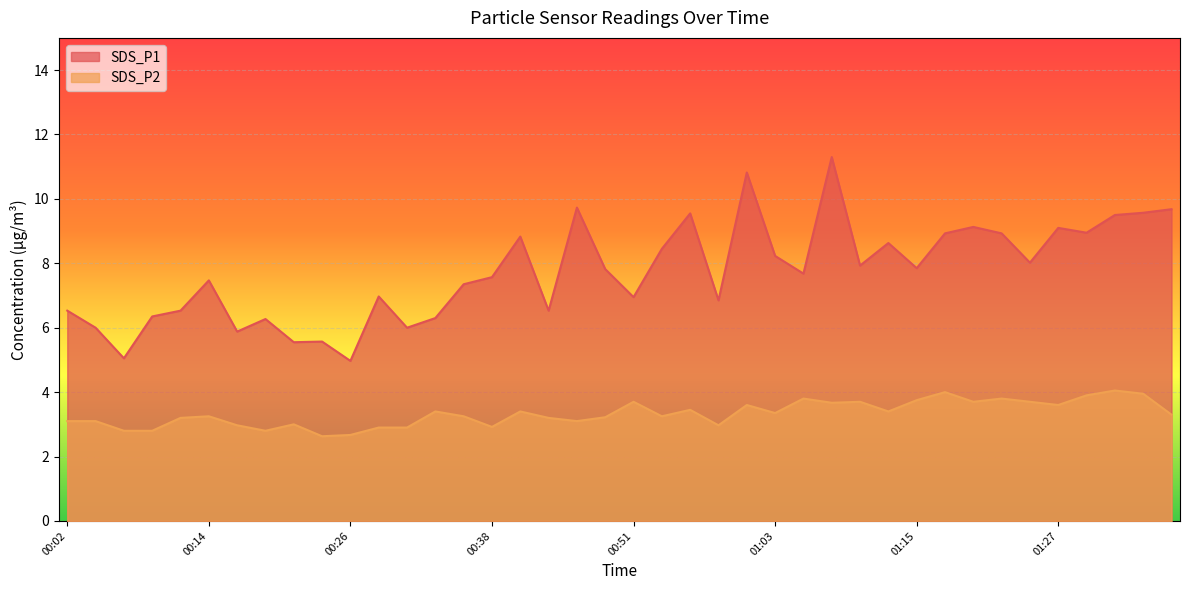

What is the greatest value displayed?

11.3